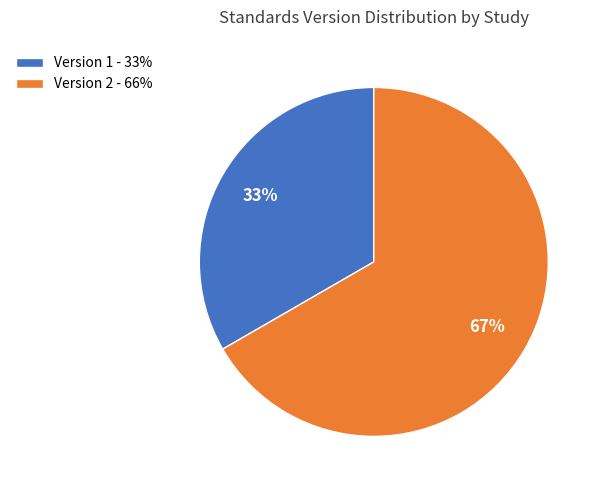

What is the largest slice in the pie chart?

Version 2 - 66%